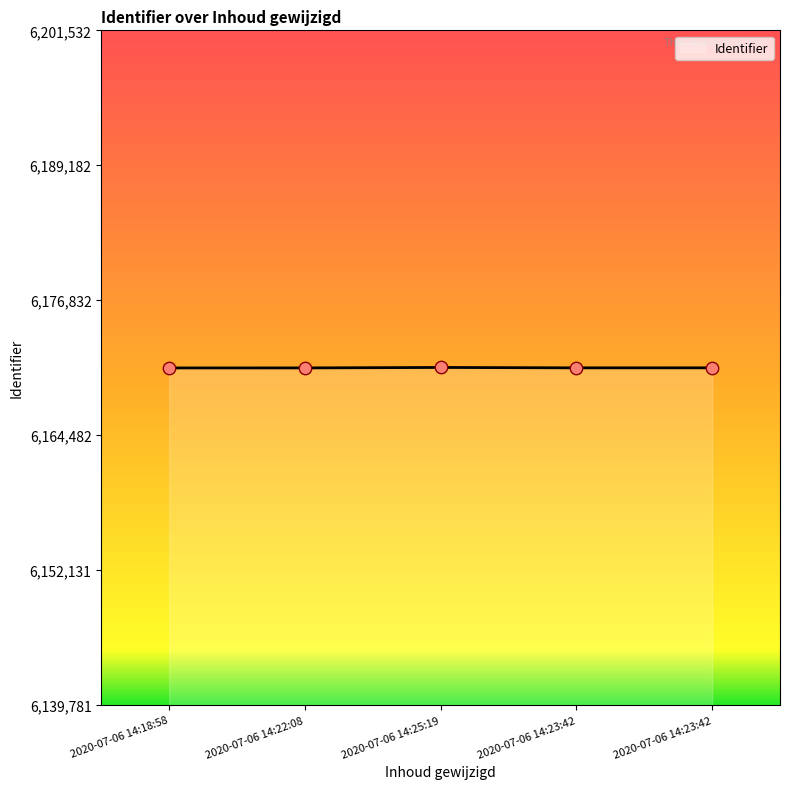

Approximately how many times larger is the value at 2020-07-06 14:18:58 compared to 2020-07-06 14:23:42?

1.0